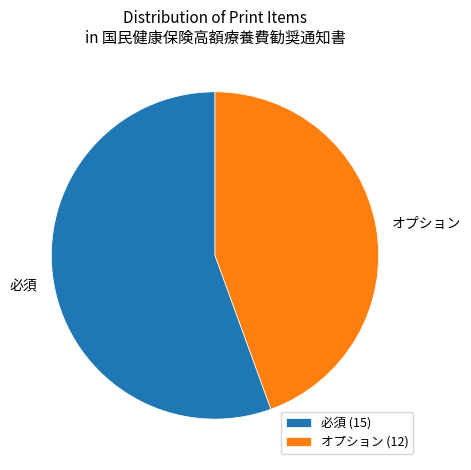

Is the sum of 必須 (15) and オプション (12) greater than half?

Yes